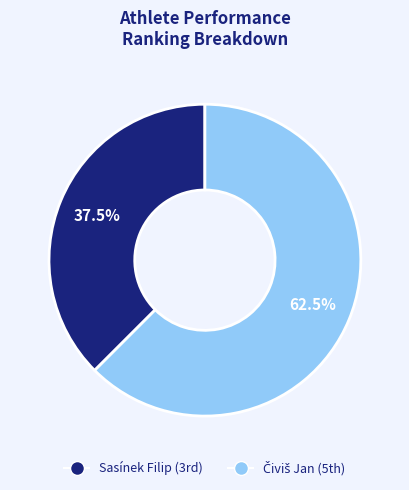

To the nearest percent, what is the average slice percentage?

50%